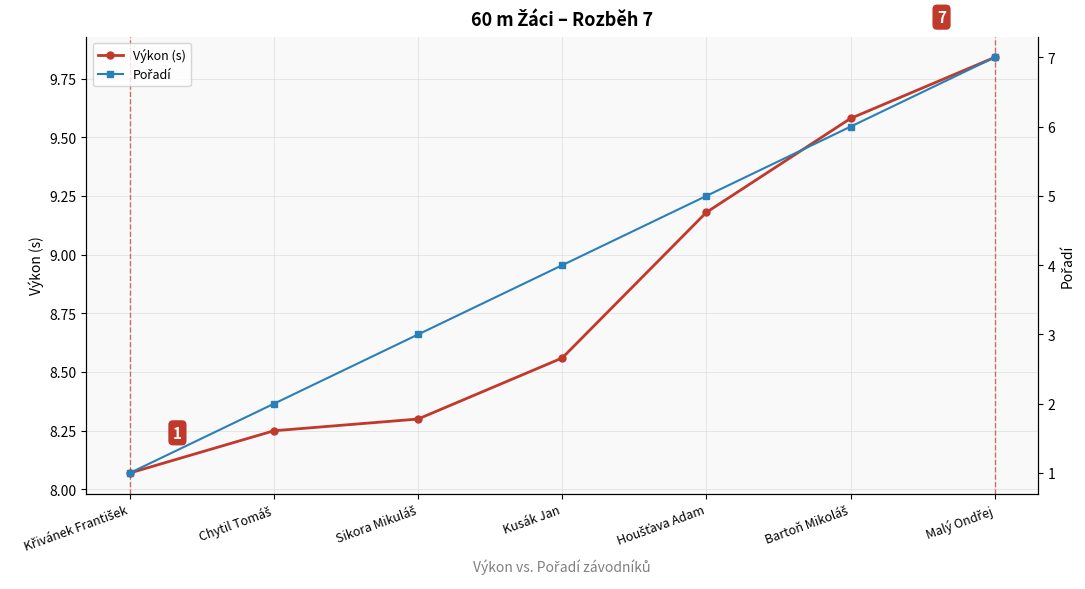

What is the highest value of the Pořadí series?

7.0